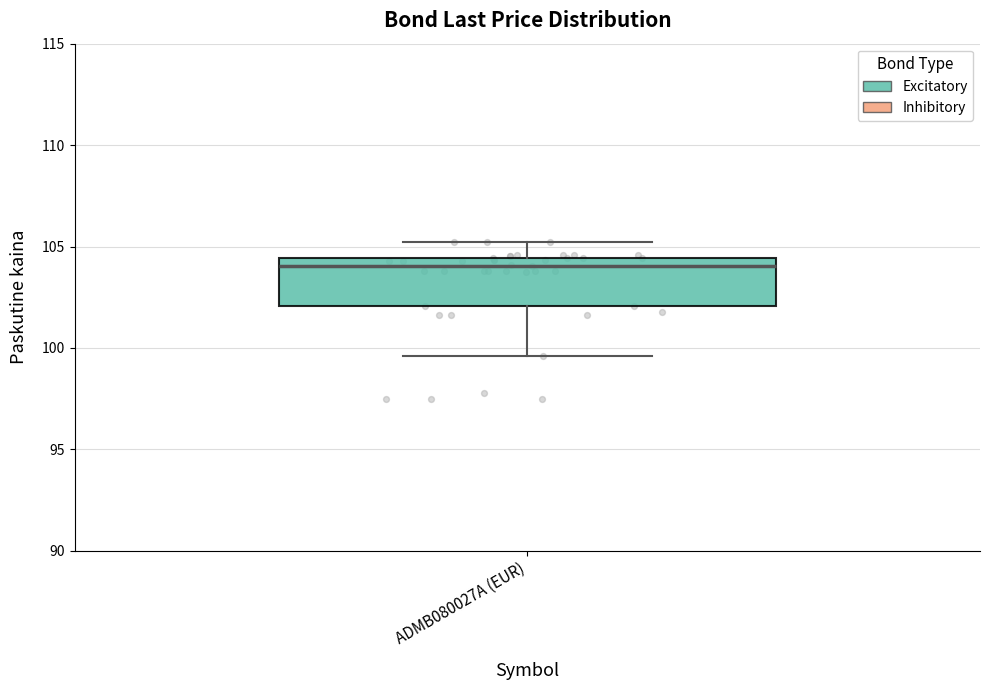

Transcribe this box plot: give where the median line is, the range the box spans, and where the two whiskers end, as read against the y-axis. The values are not printed on the chart, so give them approximately, as read against the axis.

median 104.0, box 102.0 to 104.5, whiskers 99.5 to 105.0